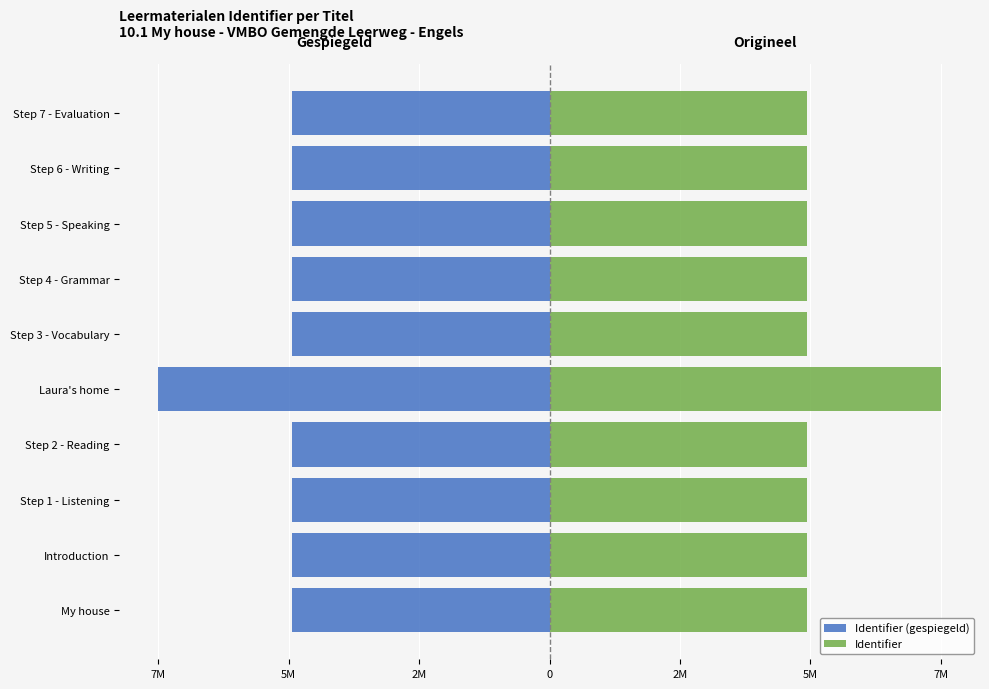

What are all the series names shown in the legend?

Identifier (gespiegeld), Identifier